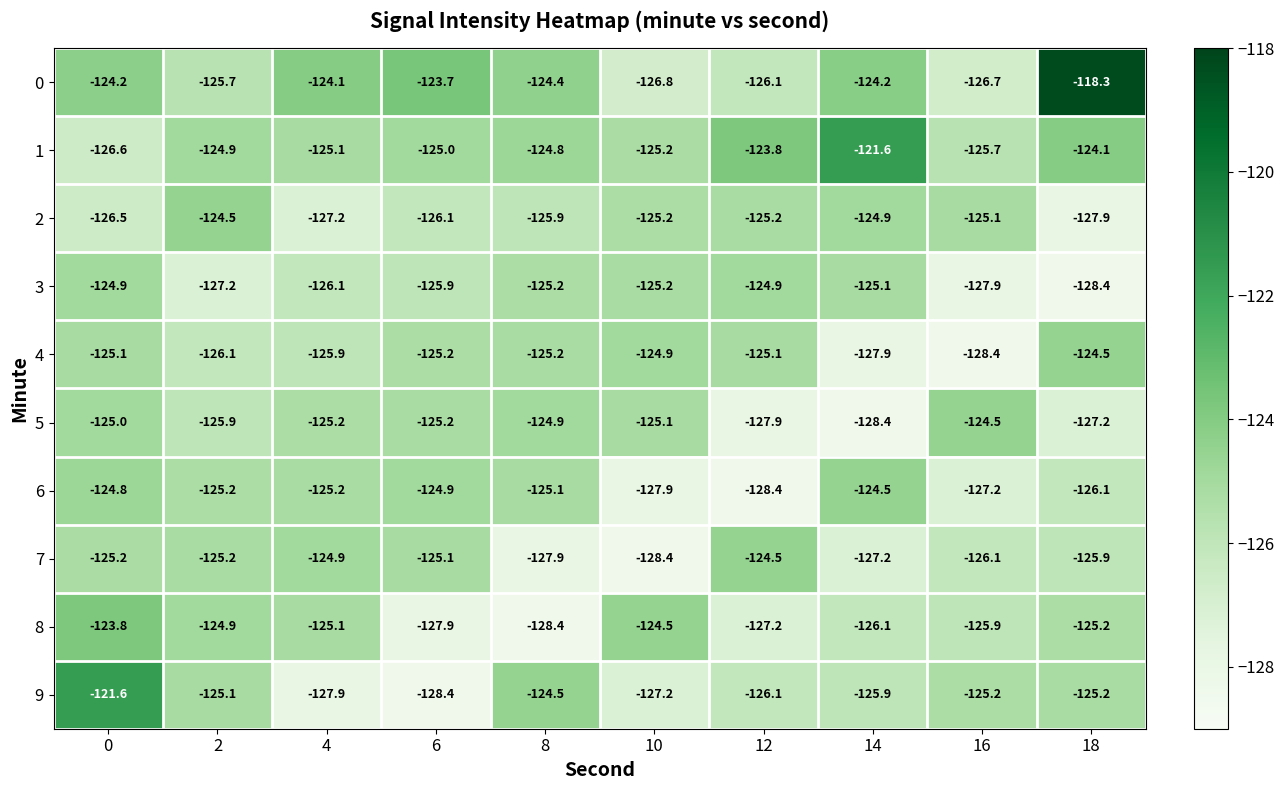

Which category has the lowest value in the 3 series?

18